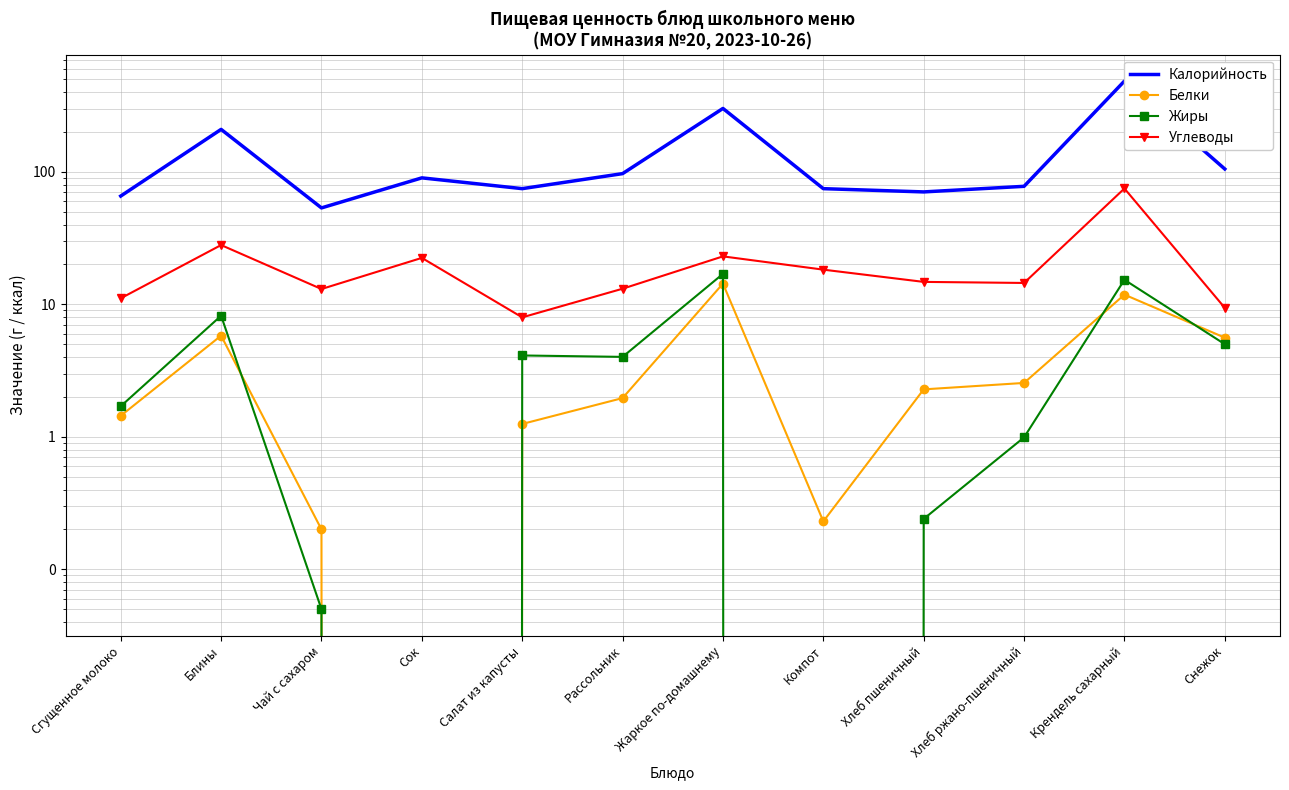

At which category does Калорийность reach its first local peak?

Блины